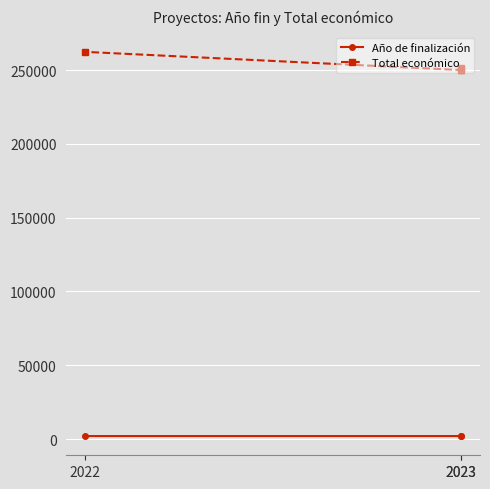

Which category has the lowest value across all series?

2022